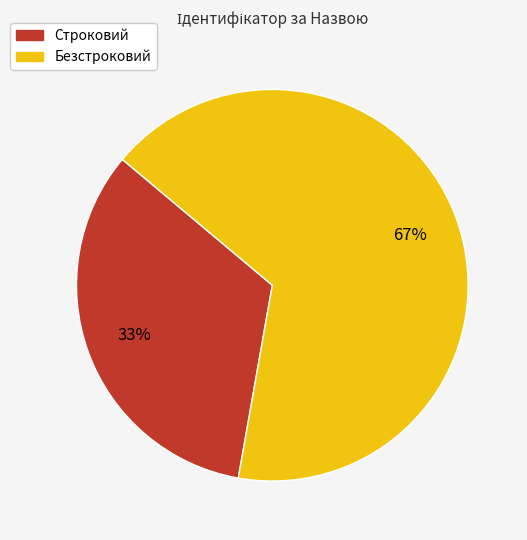

Count the number of slices in the pie.

2